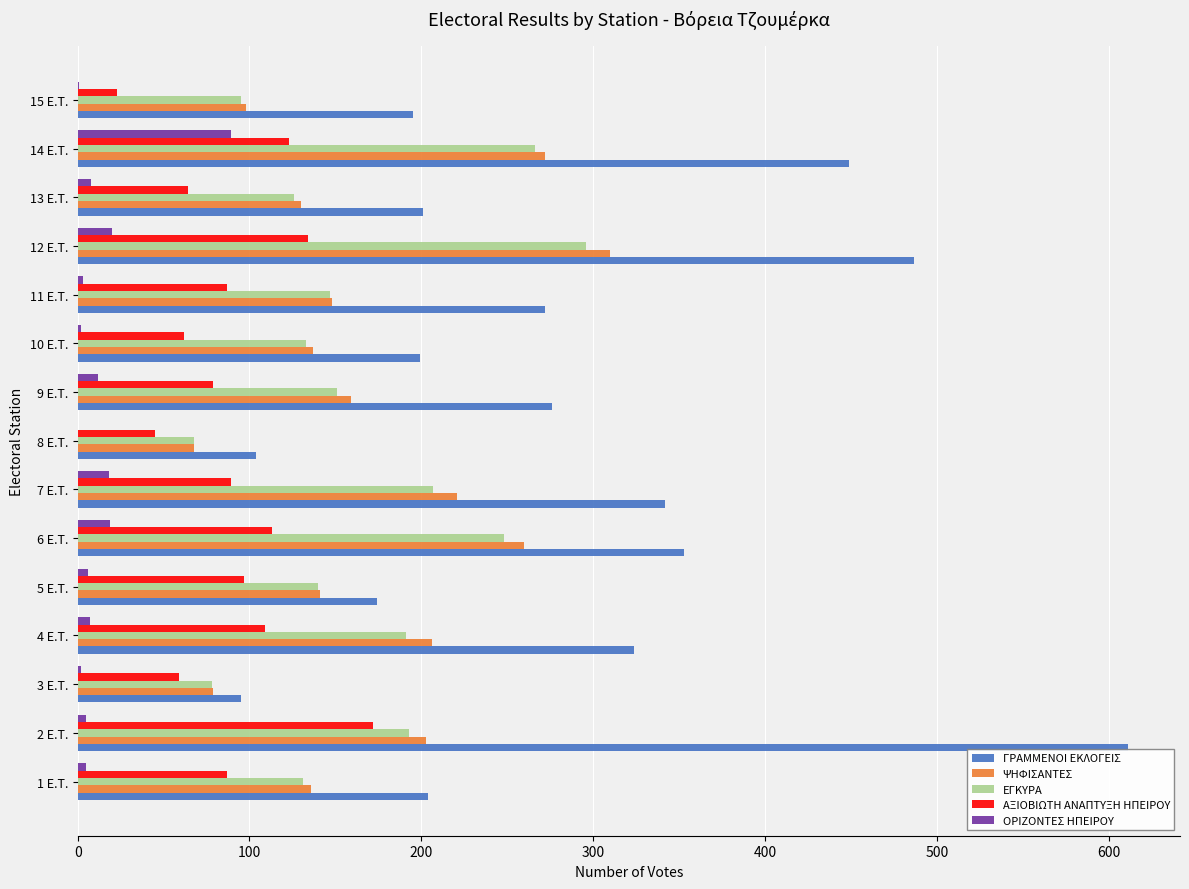

What is the maximum value for ΨΗΦΙΣΑΝΤΕΣ?

310